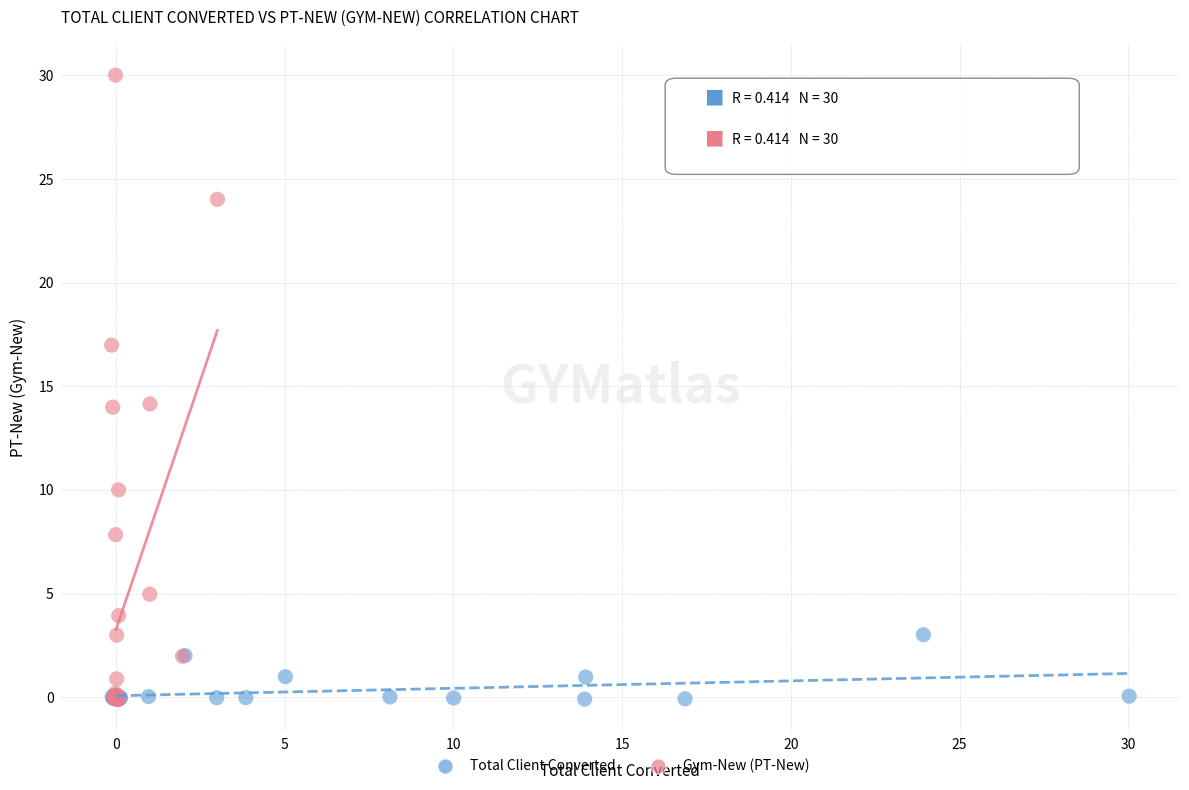

Which series contains the highest Y value?

Gym-New (PT-New)